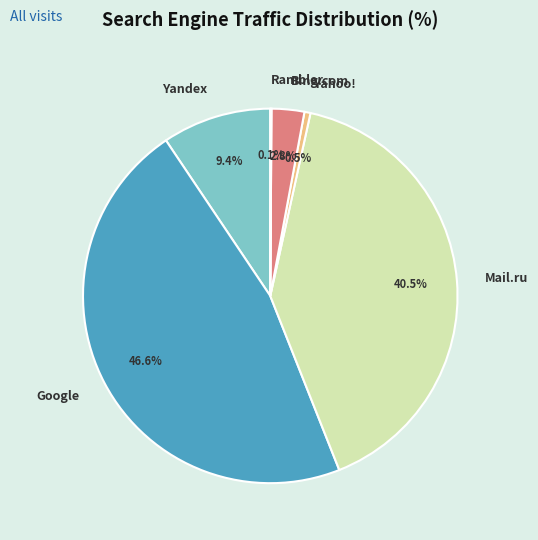

Is there a majority slice in this chart?

No